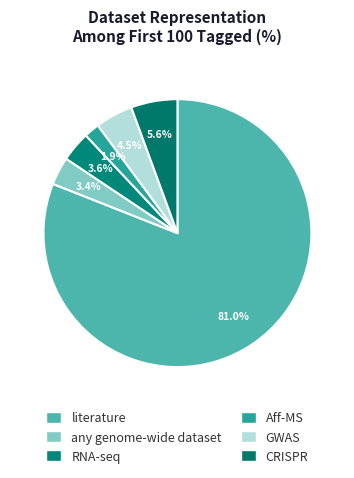

How many slices are in this pie chart?

6